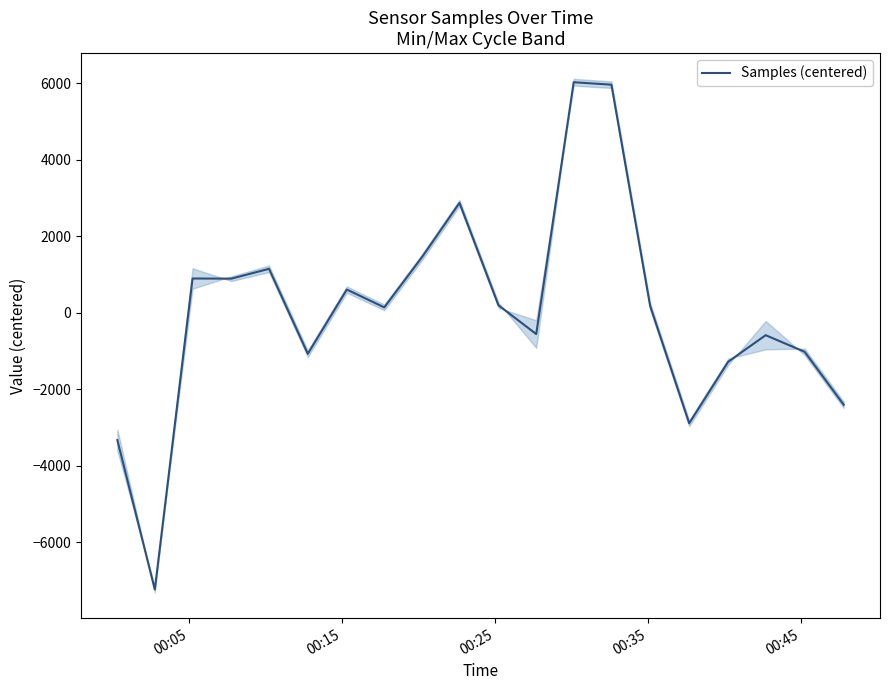

What is the greatest value displayed?

6026.9